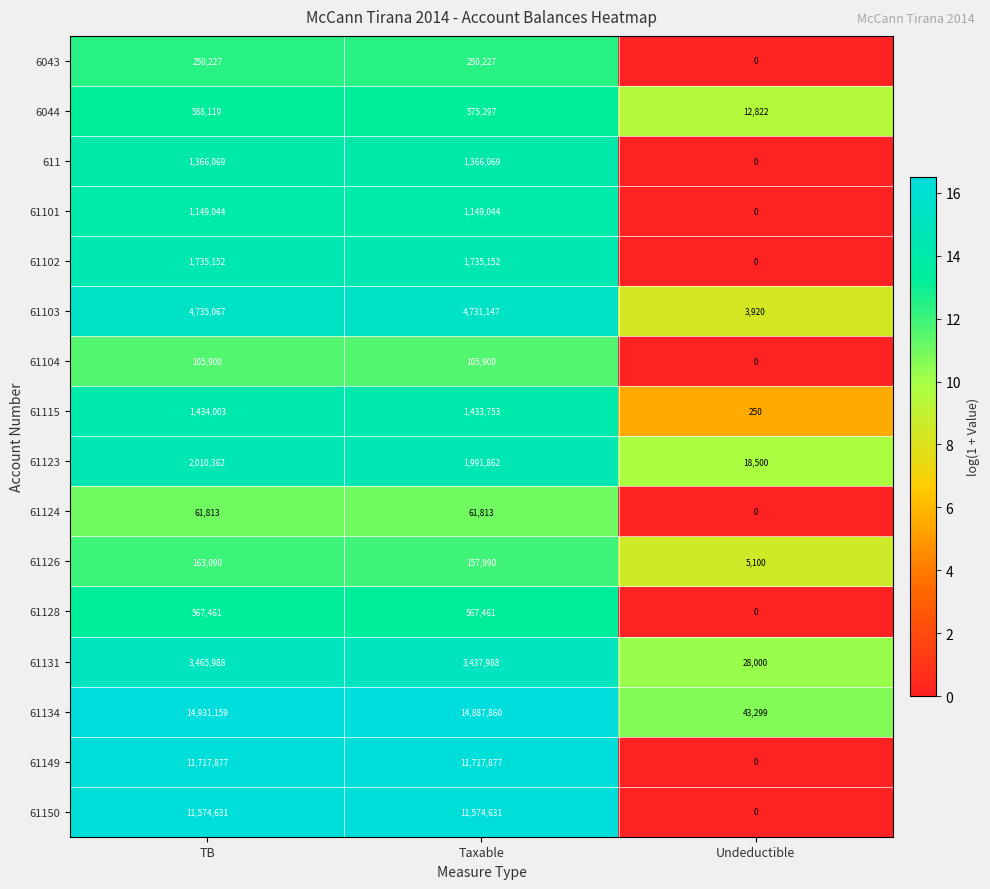

Which category has the lowest value in the 61131 series?

Undeductible